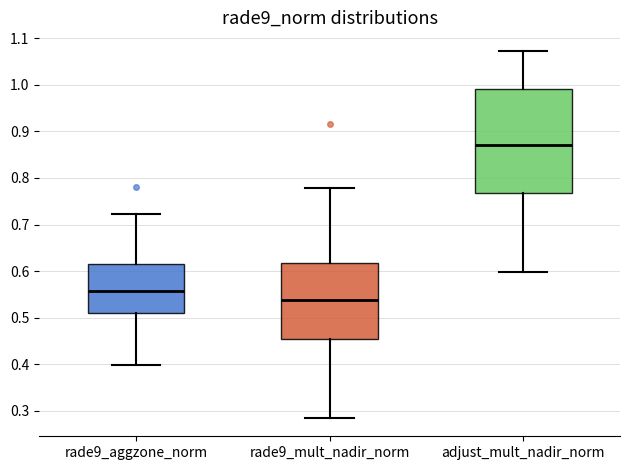

Which box is the tallest, from its lower edge to its upper edge?

adjust_mult_nadir_norm